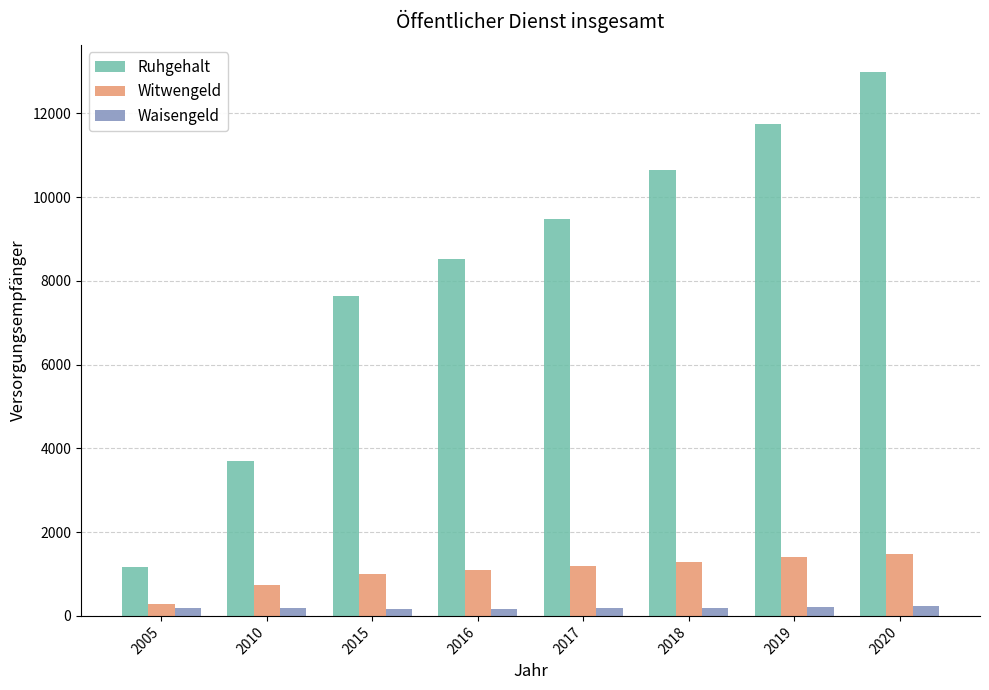

What is the maximum value for Waisengeld?

225